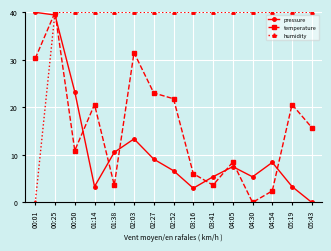

Is the value of temperature at 05:19 greater than the value of pressure at 03:41?

Yes